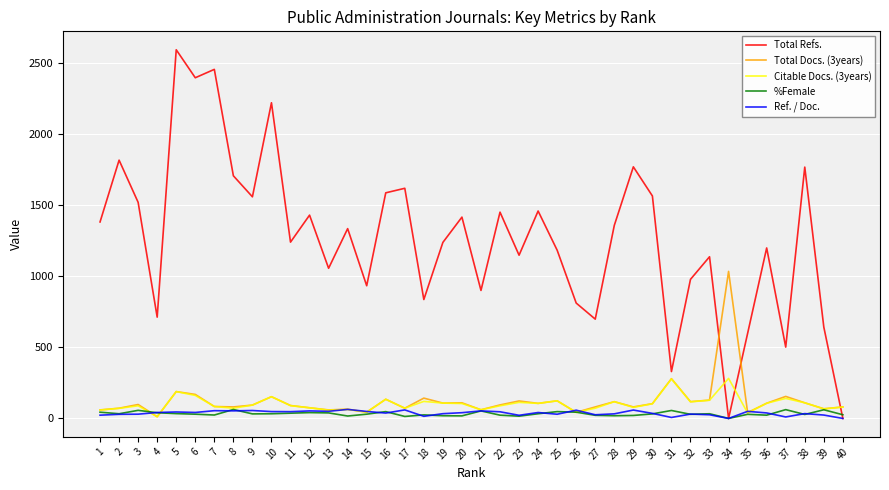

Is it true that Total Refs. equals 1708.0 at 8?

True